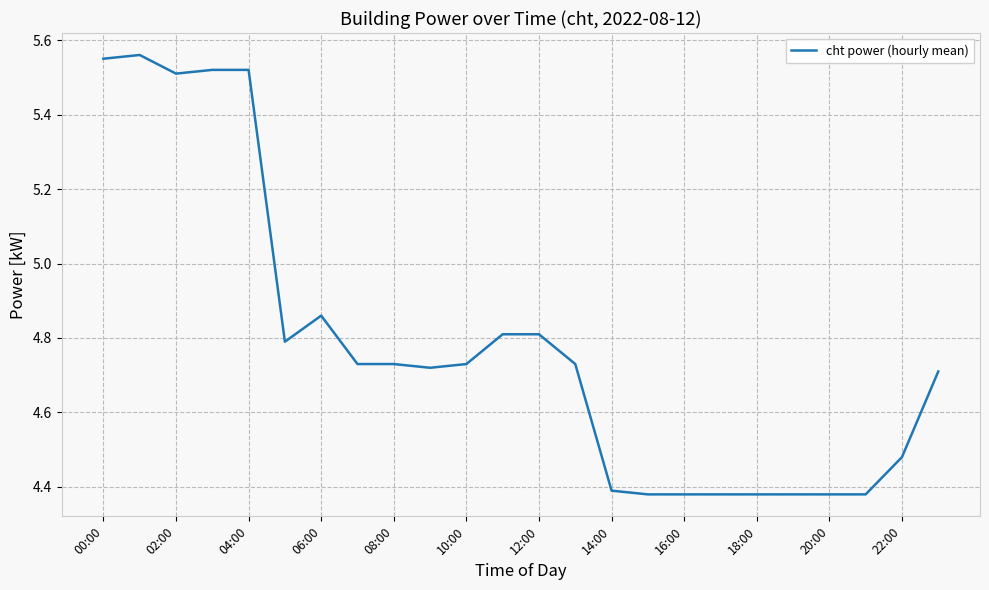

What is the difference between the maximum and minimum values?

1.2